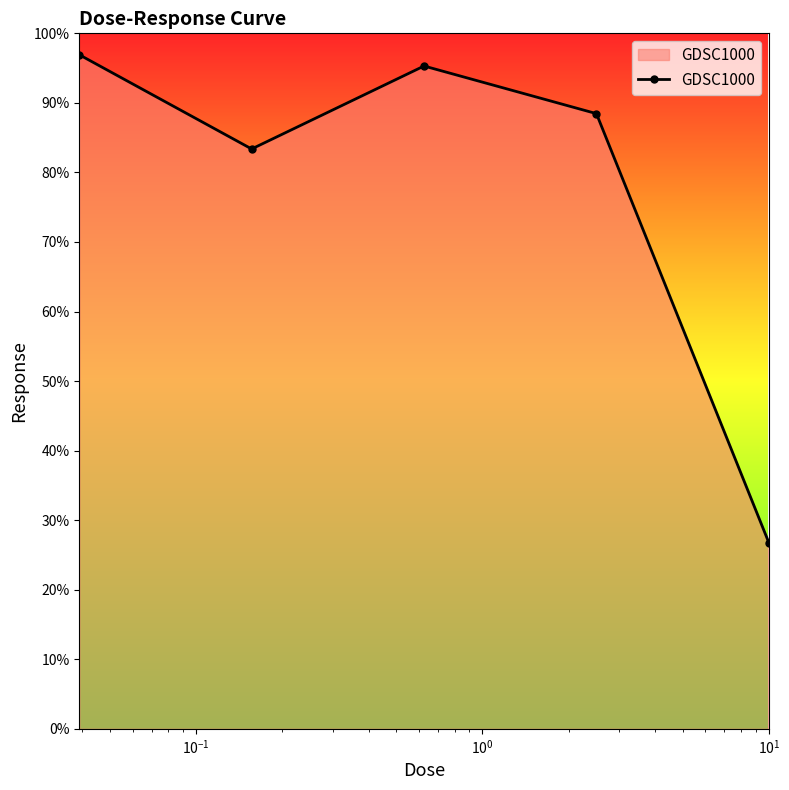

What is the sum of all values?

390.8